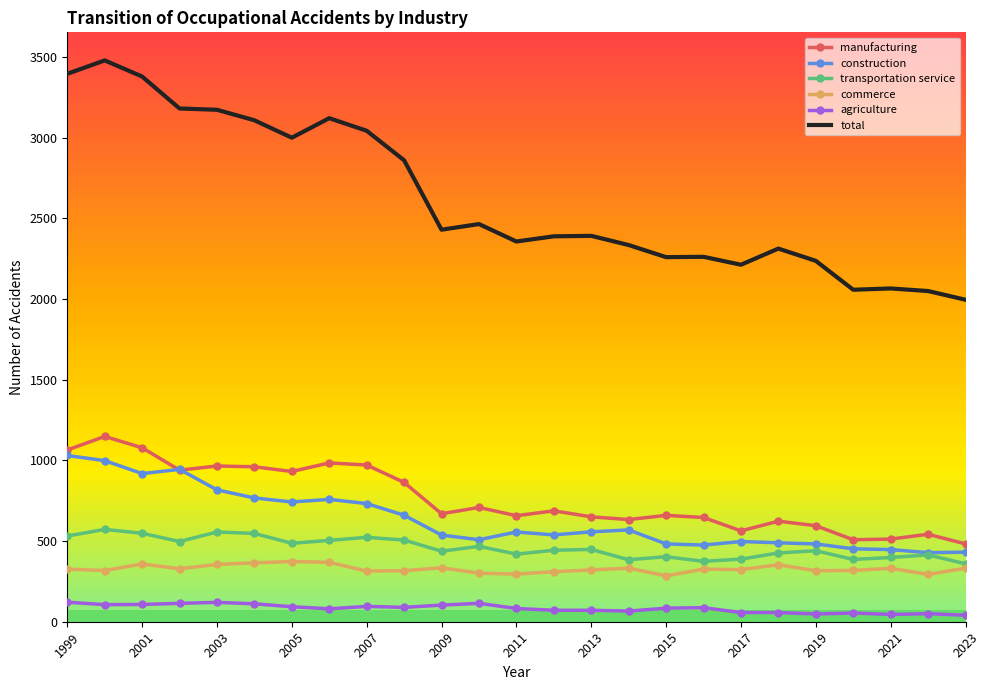

What is the minimum value for commerce?

284